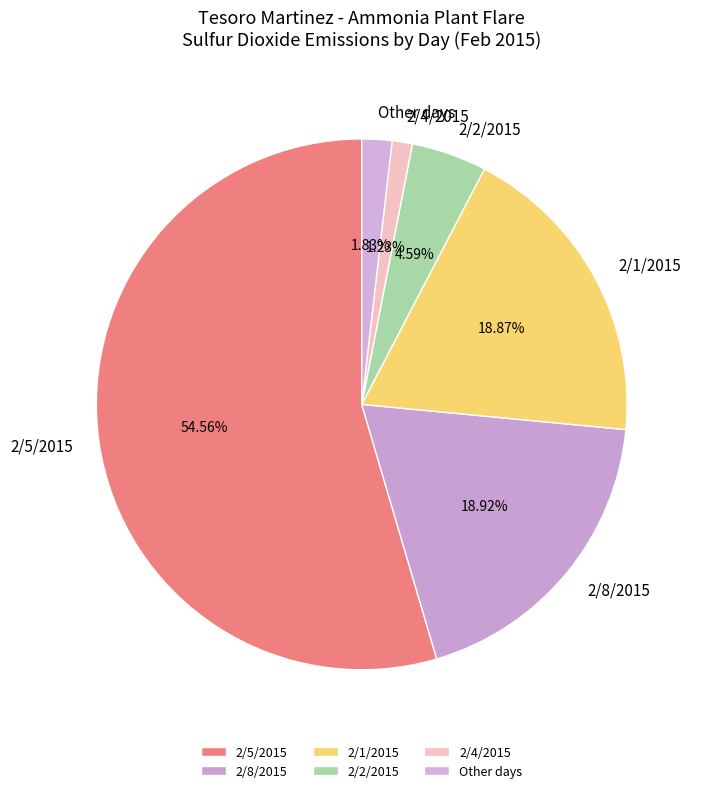

Combined, do 2/2/2015 and 2/4/2015 account for over 50%?

No